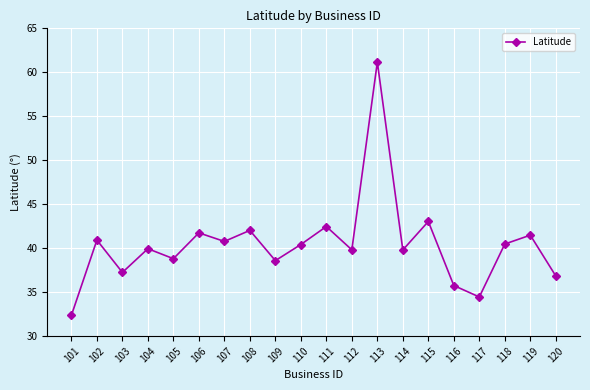

Which label corresponds to the smallest value in the chart?

101